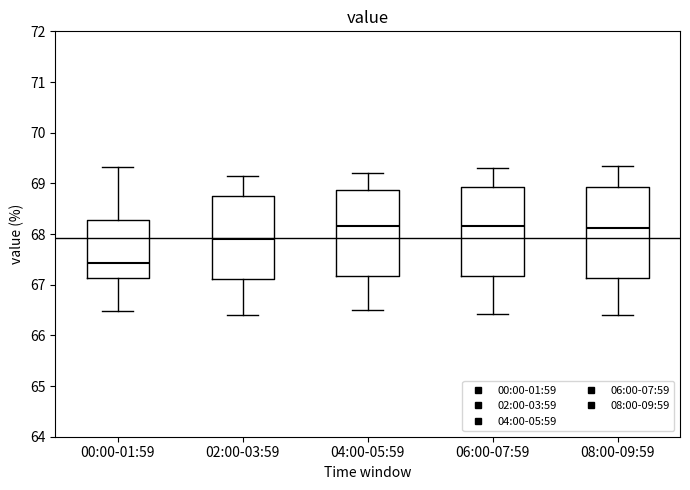

Where is the upper edge of the box for 00:00-01:59 on the y-axis? The values are not printed on the chart, so give them approximately, as read against the axis.

68.3